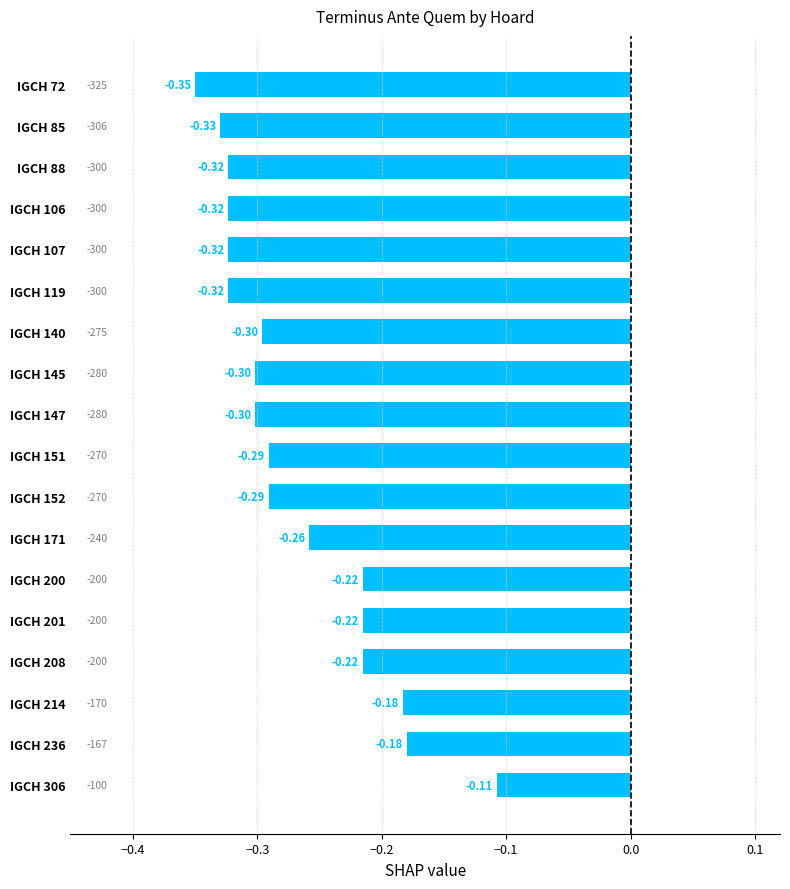

At which category does the chart reach its minimum across all series?

IGCH 72